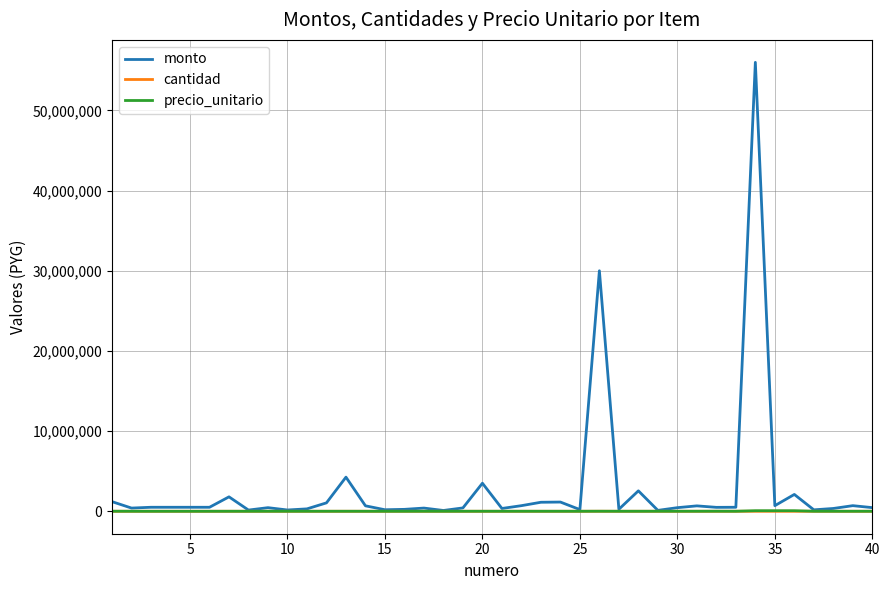

Which series has the widest spread of values?

monto